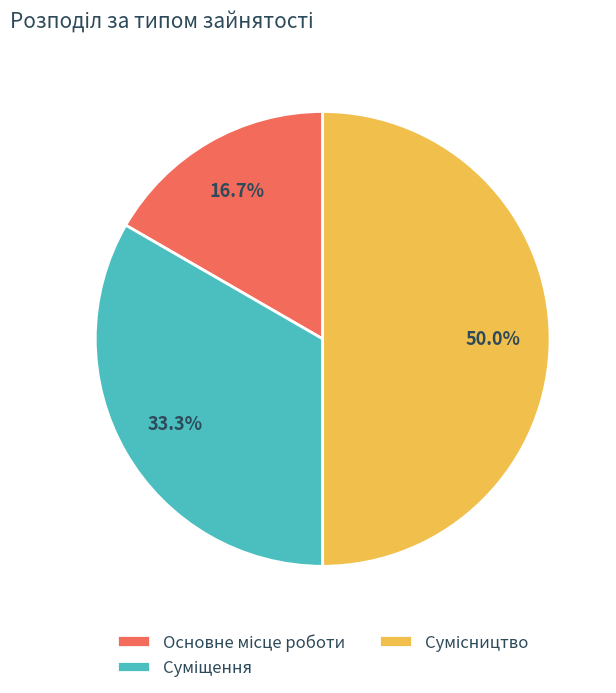

Which has a higher value, Основне місце роботи or Суміщення?

Суміщення